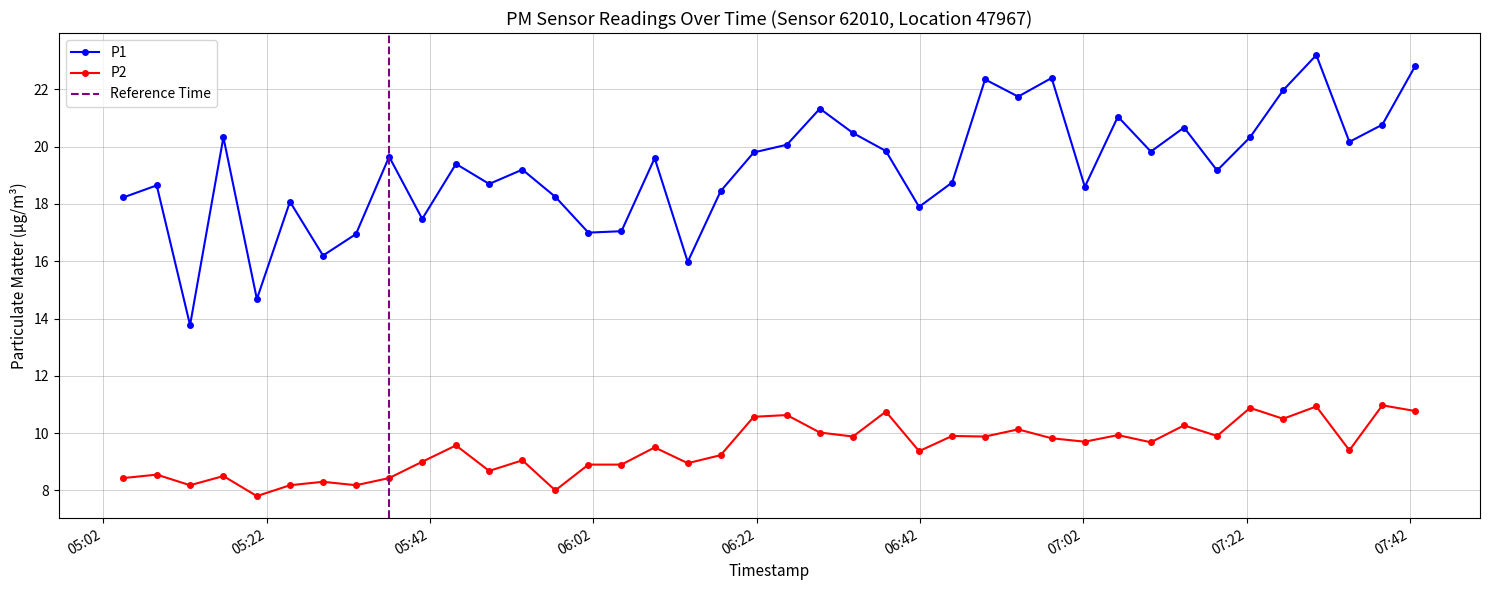

At which category does the chart reach its peak across all series?

2023-01-29T07:30:33